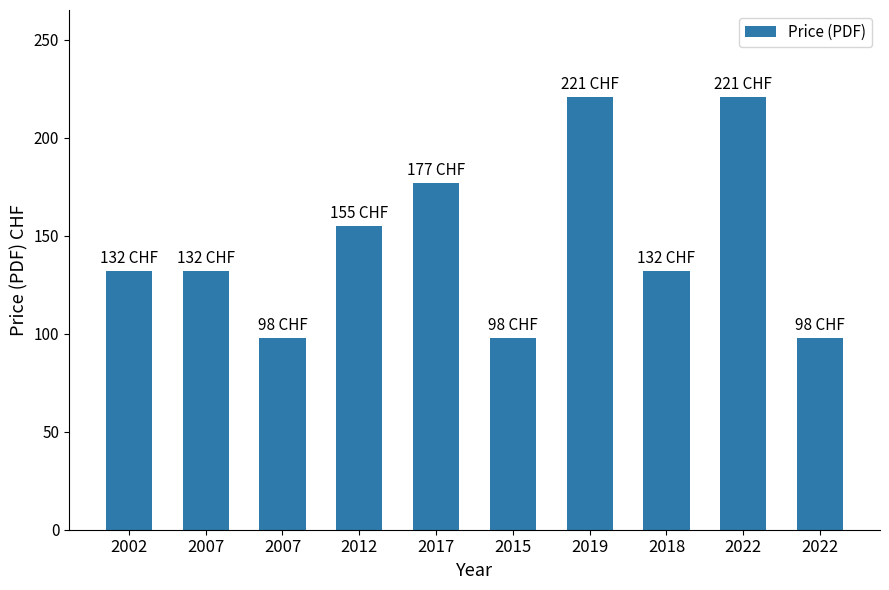

How many bars are there in total?

10